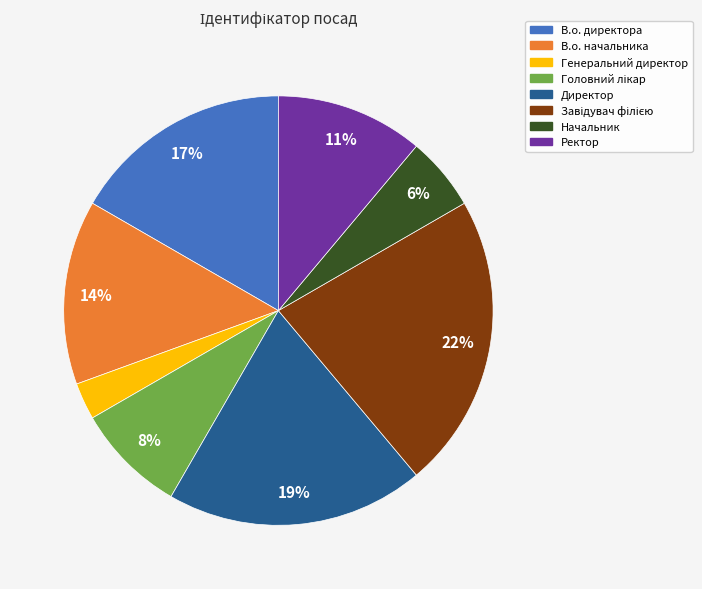

Which category has the smallest portion of the pie?

Генеральний директор